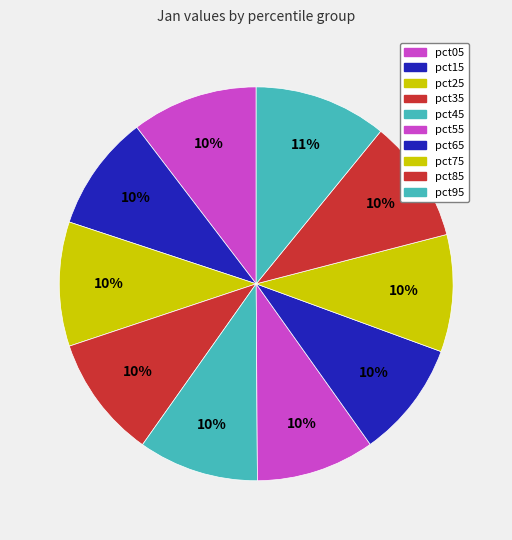

Between pct55 and pct65, which is larger?

pct55